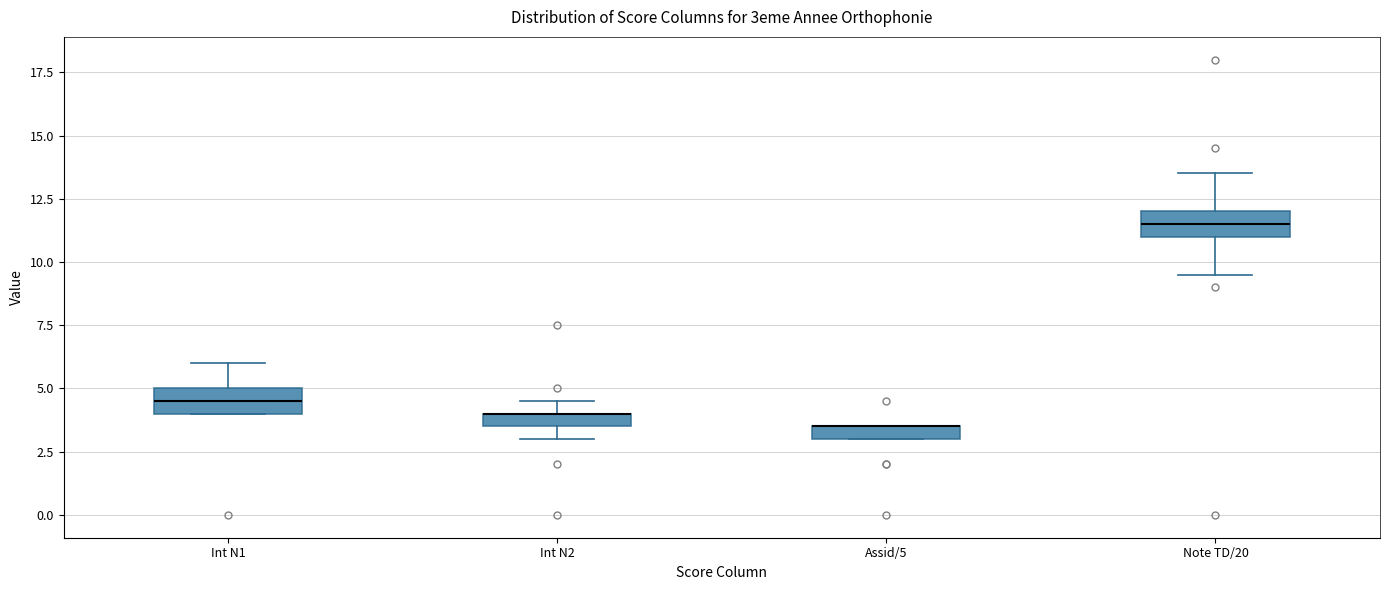

Where is the upper edge of the box for Assid/5 on the y-axis? The values are not printed on the chart, so give them approximately, as read against the axis.

3.5